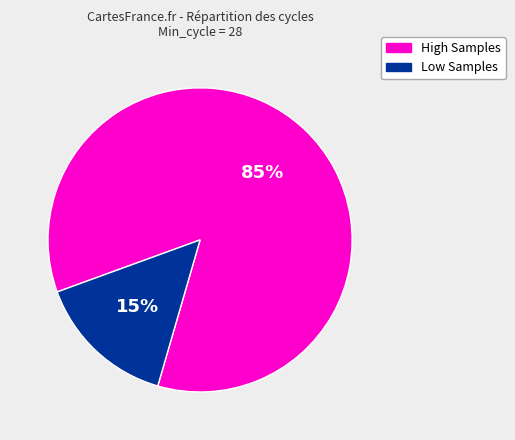

To the nearest percent, what is the difference between the largest and smallest slice percentages?

70%